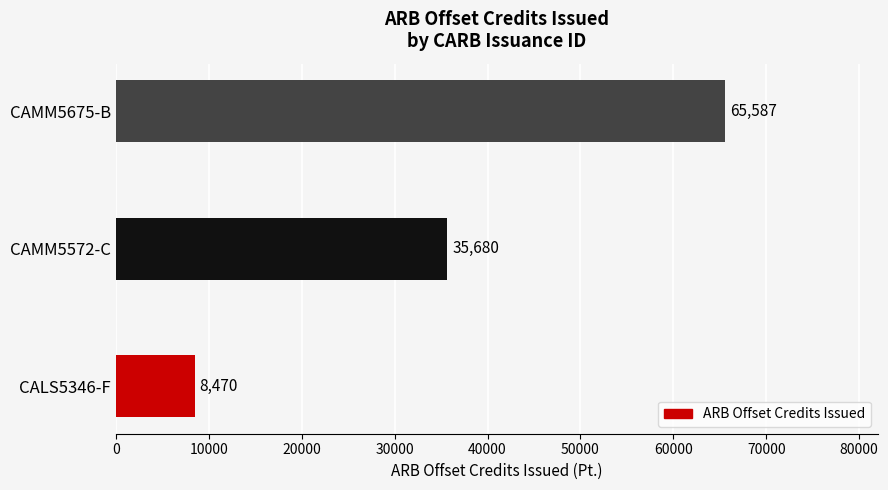

Reading bottom to top, list all the values displayed in this chart.

CALS5346-F=8470	CAMM5572-C=35680	CAMM5675-B=65587